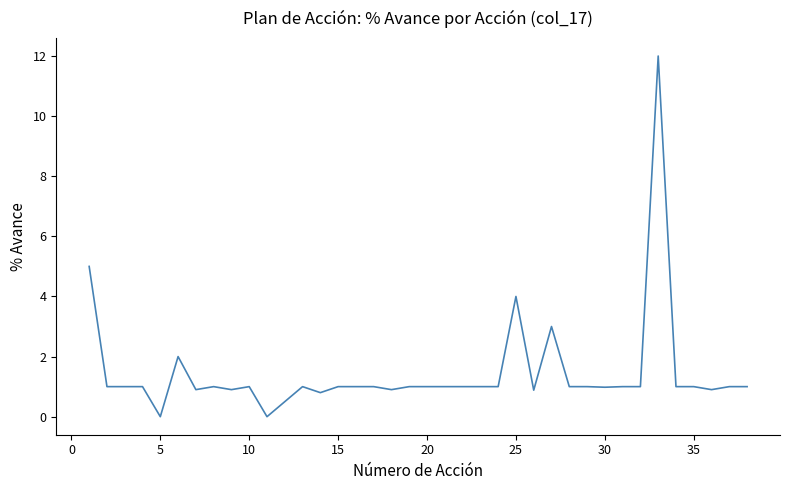

What is the maximum value shown in the chart?

12.0